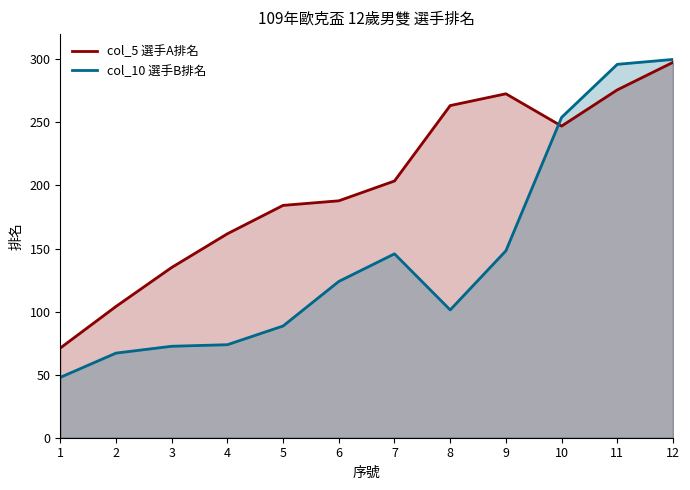

Reading left to right, list all the values displayed in this chart.

col_5 選手A排名: 1=71.1	2=104.1	3=135.0	4=161.7	5=184.2	6=187.8	7=203.6	8=263.3	9=272.7	10=247.1	11=275.8	12=297.6
col_10 選手B排名: 1=47.8	2=67.1	3=72.5	4=73.8	5=88.6	6=123.9	7=145.8	8=101.3	9=148.2	10=254.0	11=296.0	12=299.9